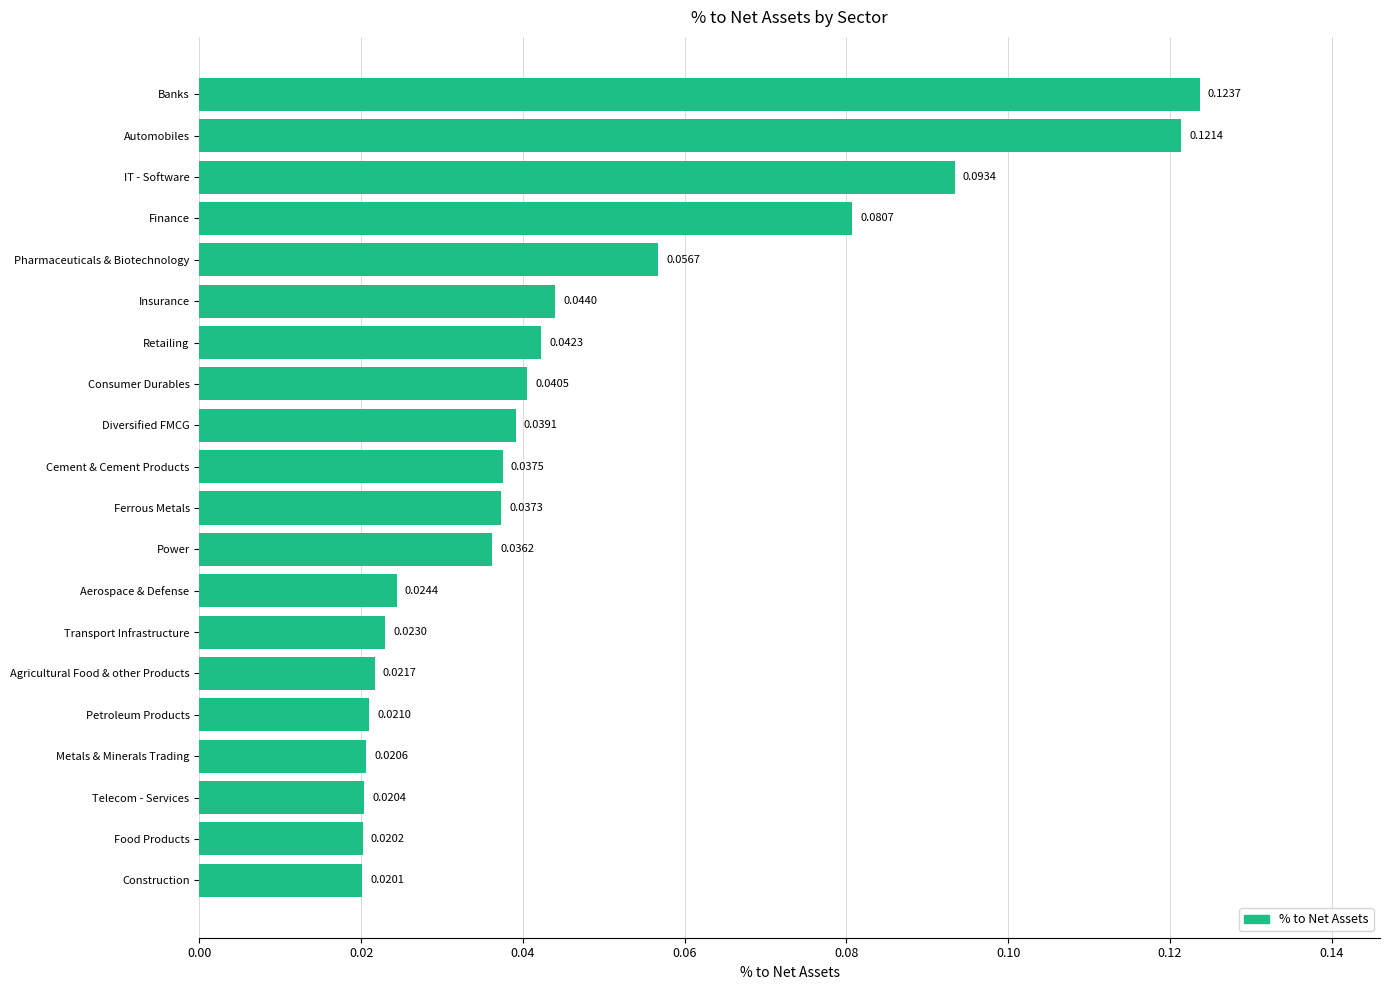

What is the sum of all values?

0.9